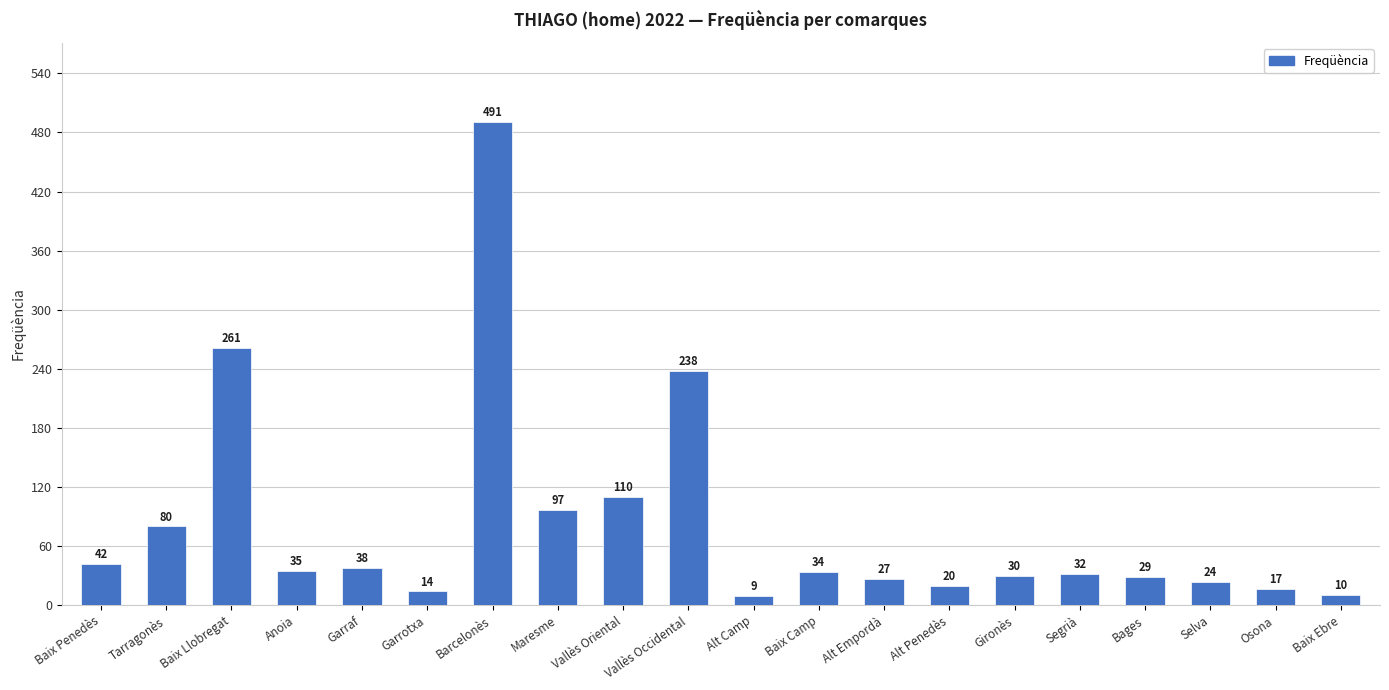

Reading right to left, extract all data points from this chart.

Baix Ebre=10	Osona=17	Selva=24	Bages=29	Segrià=32	Gironès=30	Alt Penedès=20	Alt Empordà=27	Baix Camp=34	Alt Camp=9	Vallès Occidental=238	Vallès Oriental=110	Maresme=97	Barcelonès=491	Garrotxa=14	Garraf=38	Anoia=35	Baix Llobregat=261	Tarragonès=80	Baix Penedès=42